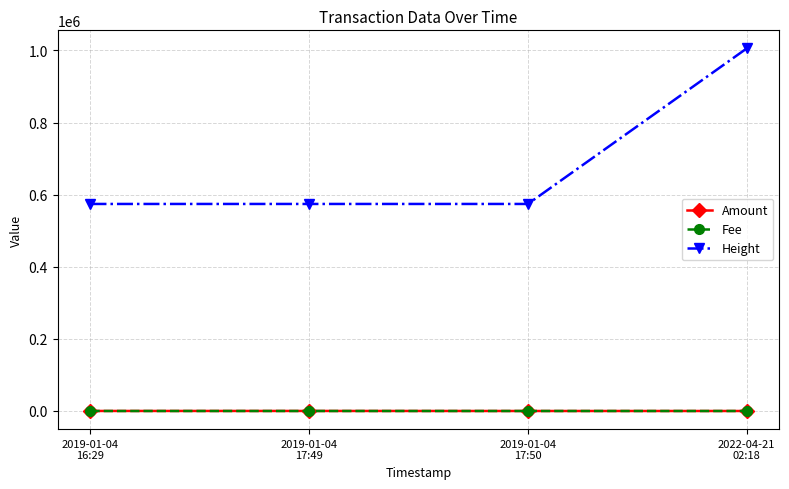

Which series has the widest spread of values?

Height